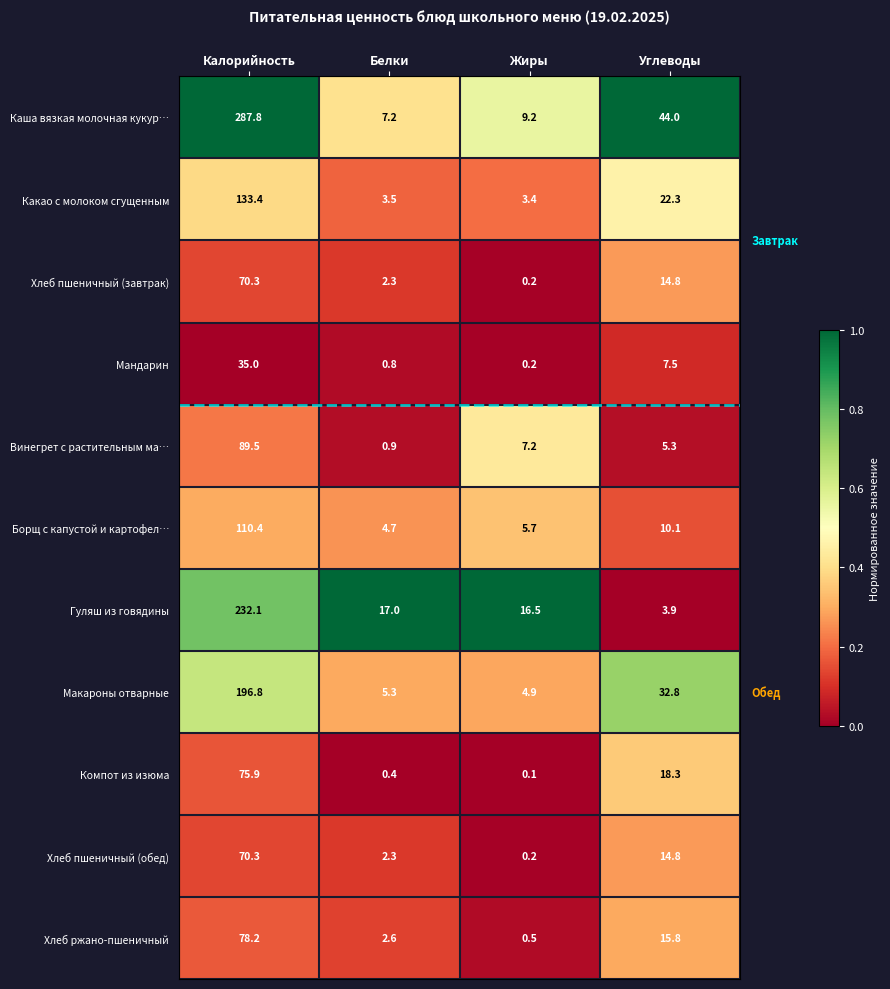

Rank the categories by Каша вязкая молочная кукур… value from highest to lowest.

Калорийность, Углеводы, Жиры, Белки